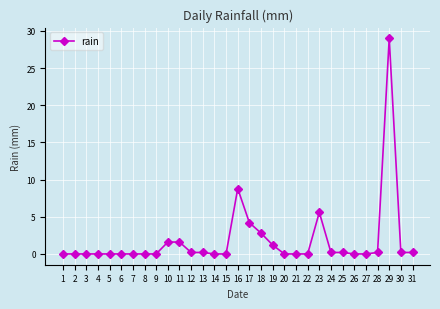

Reading left to right, what are all the values shown in this chart?

0.0	0.0	0.0	0.0	0.0	0.0	0.0	0.0	0.0	1.6	1.6	0.2	0.2	0.0	0.0	8.8	4.2	2.8	1.2	0.0	0.0	0.0	5.6	0.2	0.2	0.0	0.0	0.2	29.0	0.2	0.2